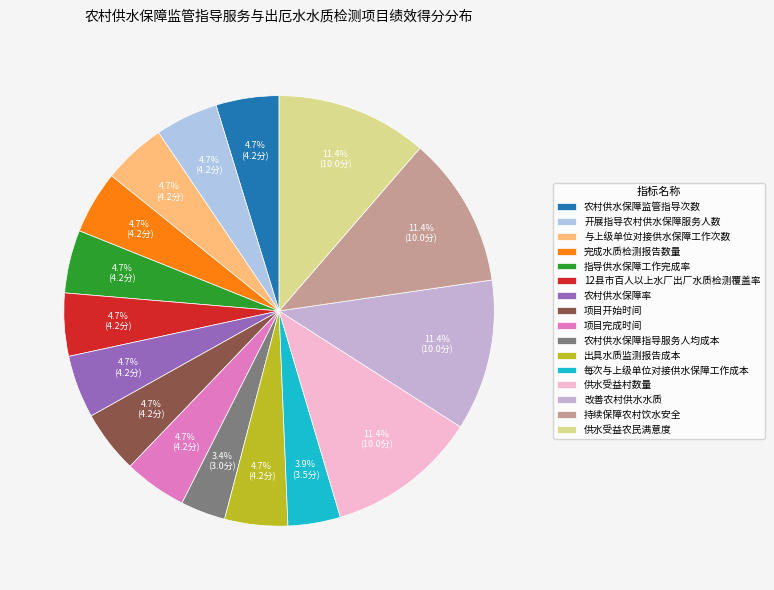

Is the sum of 与上级单位对接供水保障工作次数 and 供水受益农民满意度 greater than half?

No